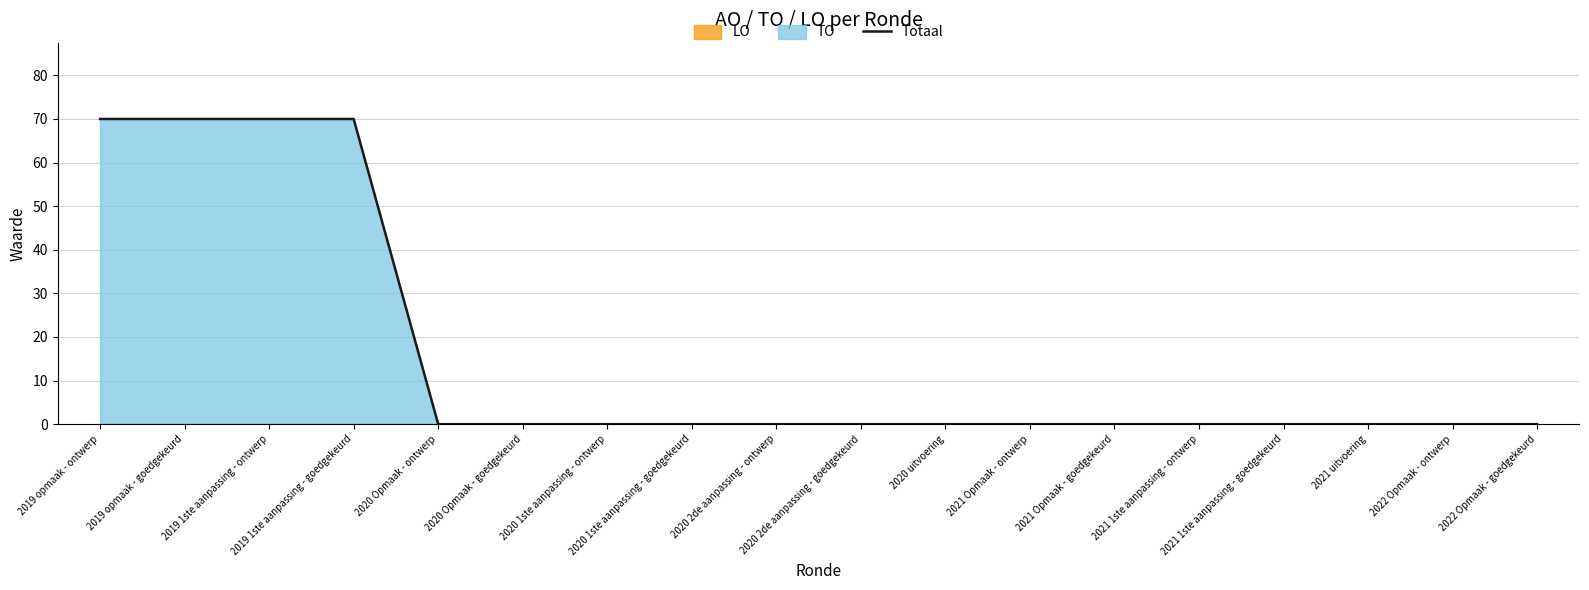

Rank the categories by value from highest to lowest.

2019 opmaak - ontwerp, 2019 opmaak - goedgekeurd, 2019 1ste aanpassing - ontwerp, 2019 1ste aanpassing - goedgekeurd, 2020 Opmaak - ontwerp, 2020 Opmaak - goedgekeurd, 2020 1ste aanpassing - ontwerp, 2020 1ste aanpassing - goedgekeurd, 2020 2de aanpassing - ontwerp, 2020 2de aanpassing - goedgekeurd, 2020 uitvoering, 2021 Opmaak - ontwerp, 2021 Opmaak - goedgekeurd, 2021 1ste aanpassing - ontwerp, 2021 1ste aanpassing - goedgekeurd, 2021 uitvoering, 2022 Opmaak - ontwerp, 2022 Opmaak - goedgekeurd